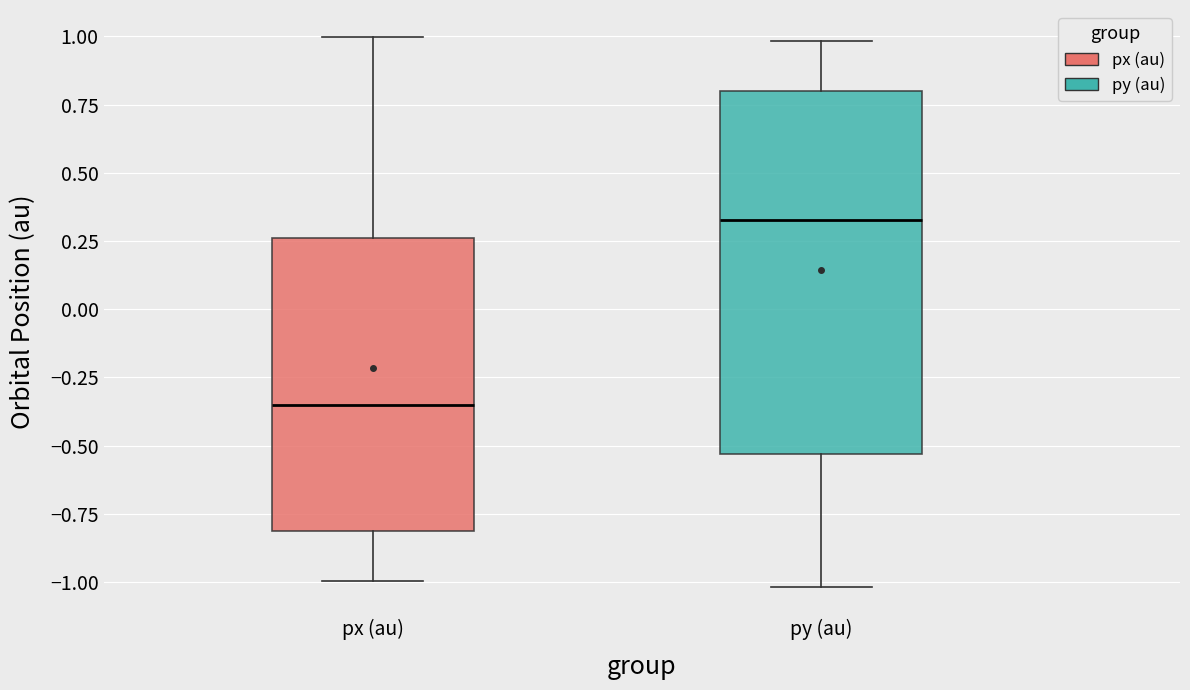

Comparing the boxes themselves (not the whiskers), which one is the tallest?

py (au)